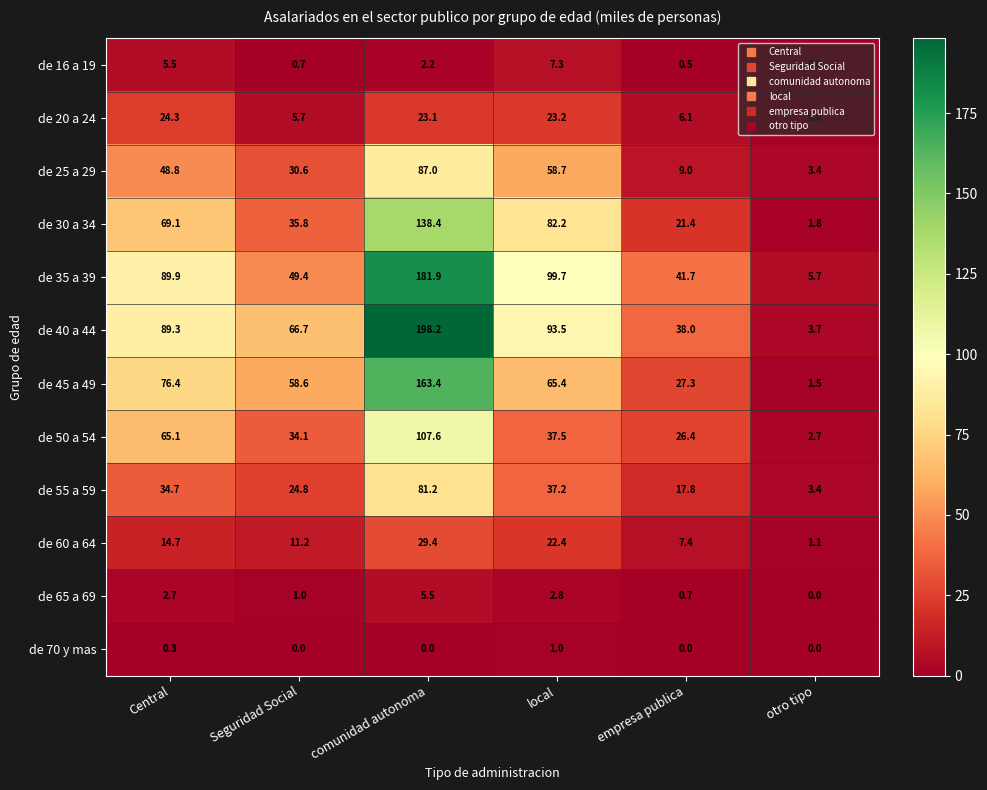

What is the total value across all series at local?

530.9